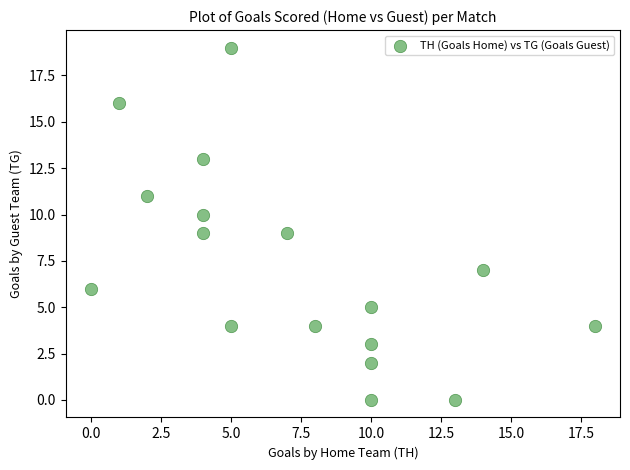

What is the range of Y values (max minus min)?

19